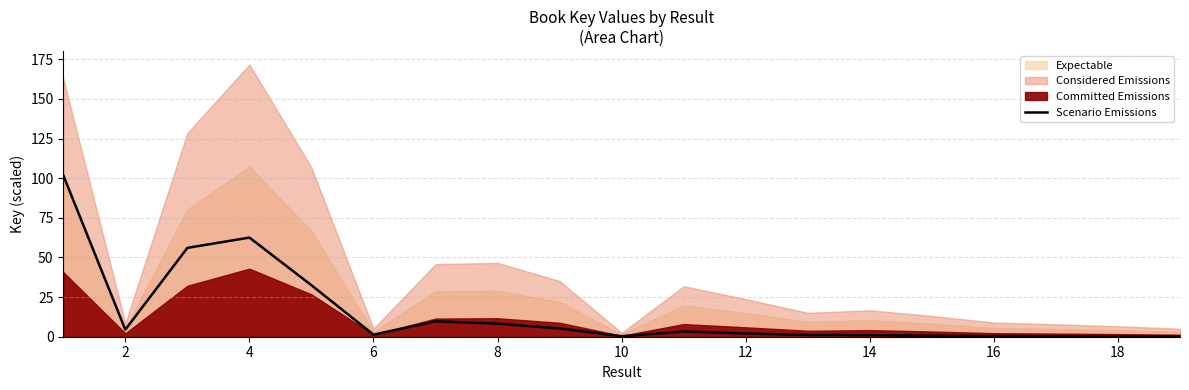

Is it true that the value at 8 is 52.3?

False